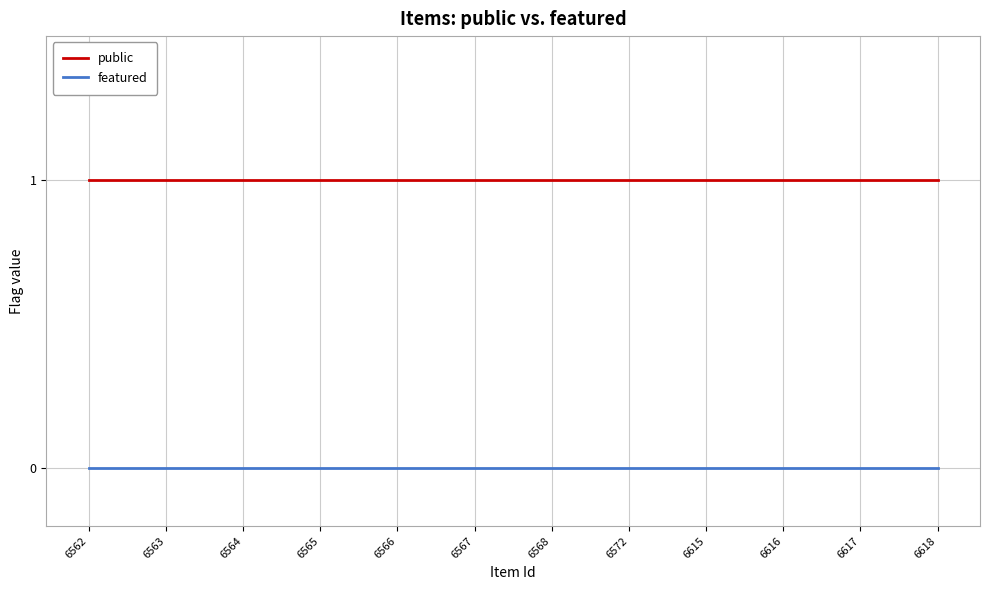

Which series has the largest total across all categories?

public